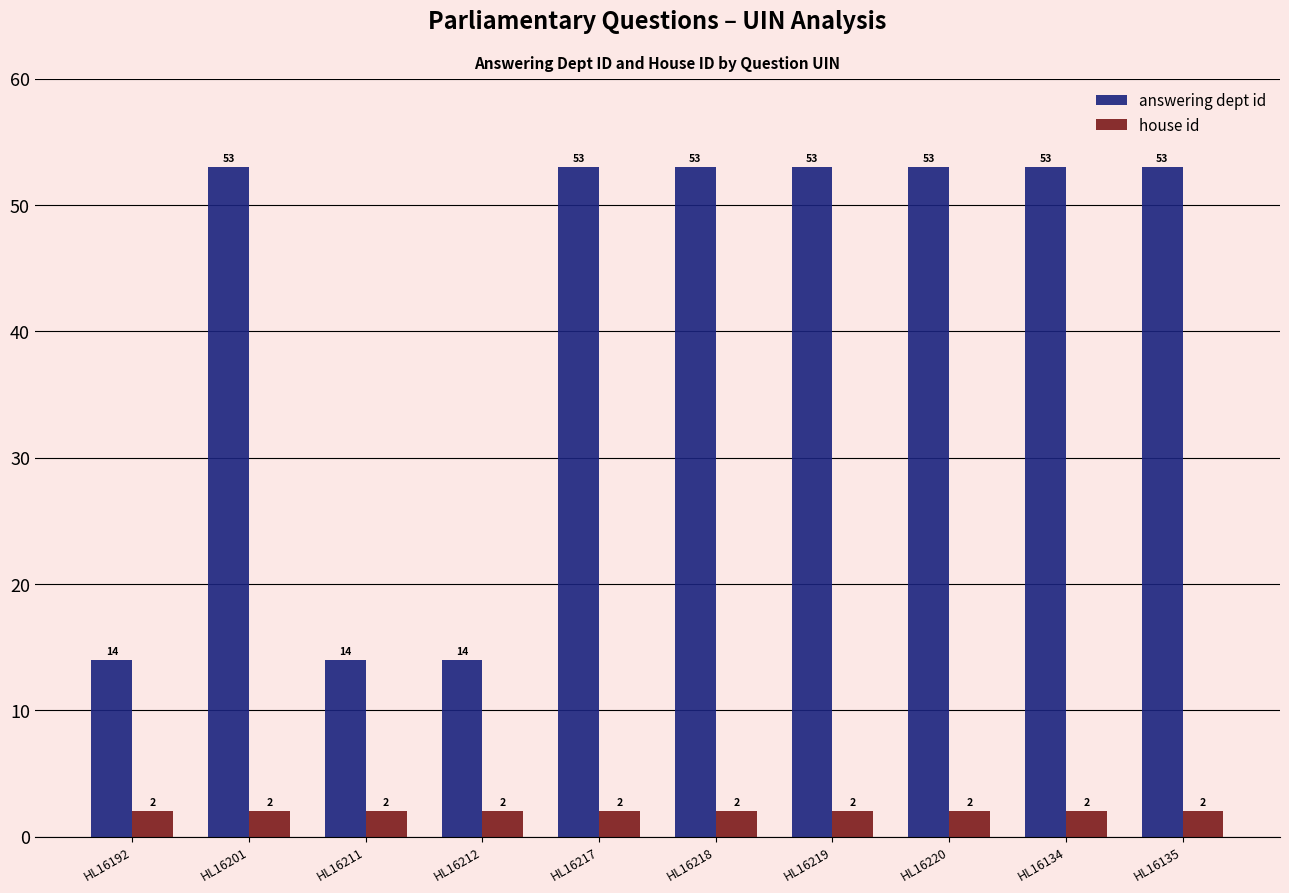

How many groups of bars are there?

10